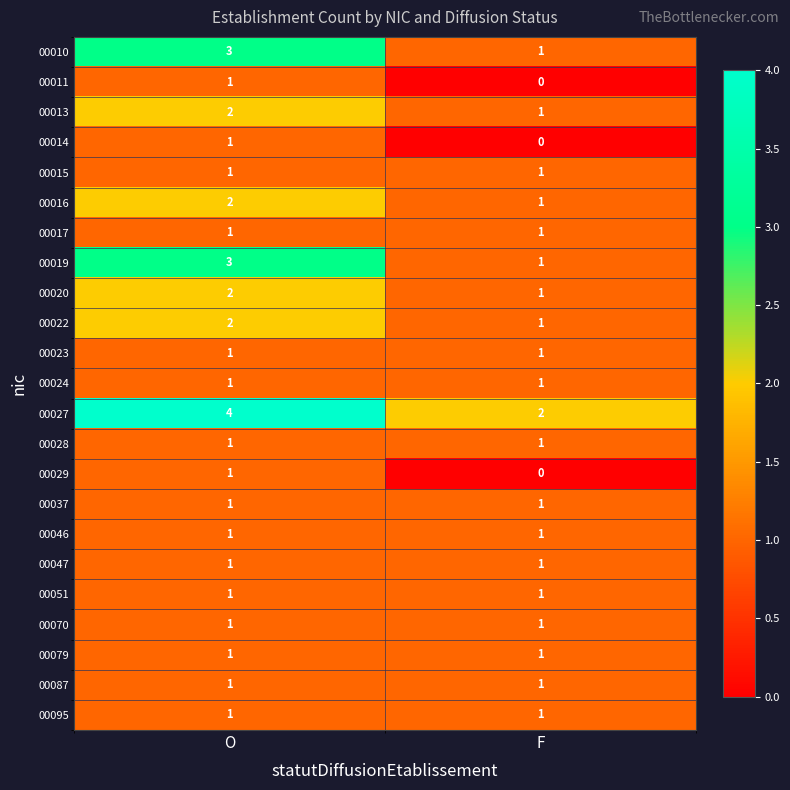

What is the total value across all series at F?

21